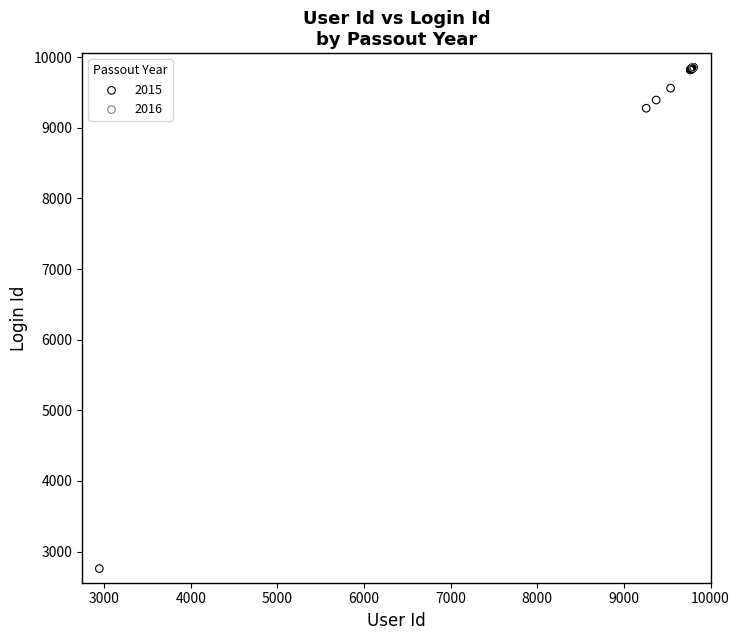

What are all the series names shown in the legend?

2015, 2016